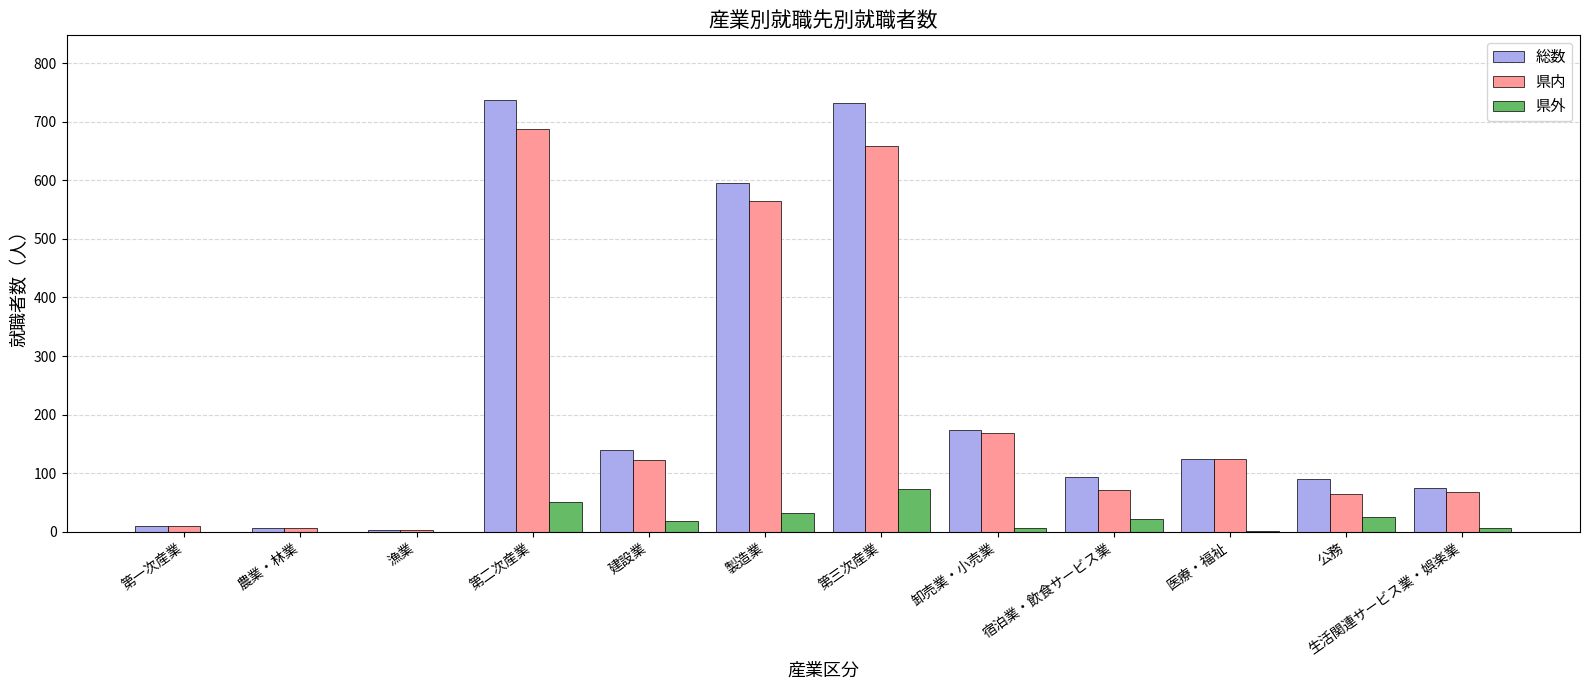

Count the number of categories in the chart.

12